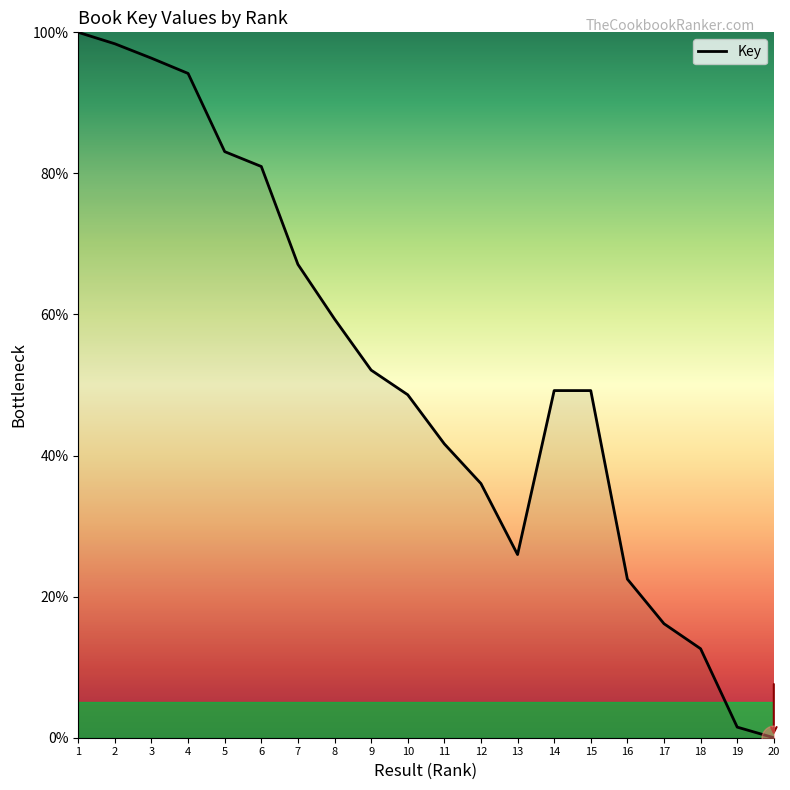

What value does the data have at 4?

94.2